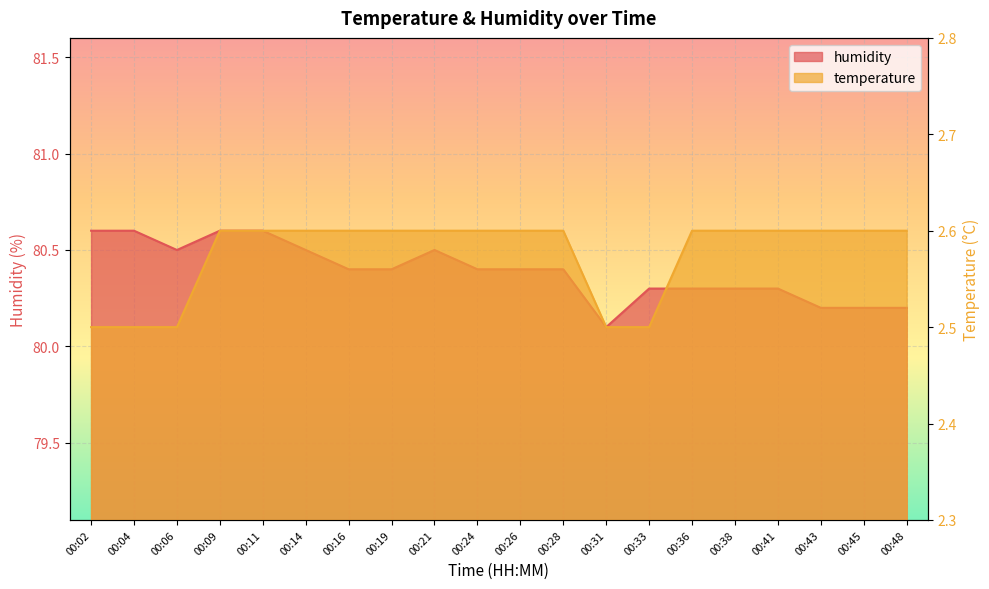

Reading left to right, list all the values displayed in this chart.

humidity: 80.6	80.6	80.5	80.6	80.6	80.5	80.4	80.4	80.5	80.4	80.4	80.4	80.1	80.3	80.3	80.3	80.3	80.2	80.2	80.2
temperature: 2.5	2.5	2.5	2.6	2.6	2.6	2.6	2.6	2.6	2.6	2.6	2.6	2.5	2.5	2.6	2.6	2.6	2.6	2.6	2.6